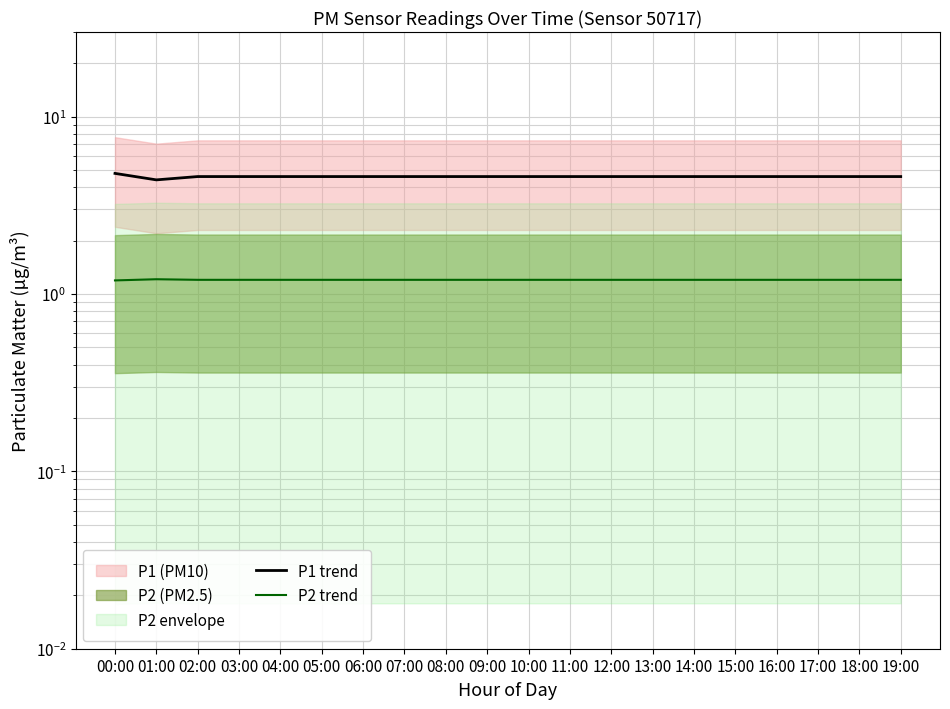

True or false: P2 trend has a value of 1.2 at 07:00.

True